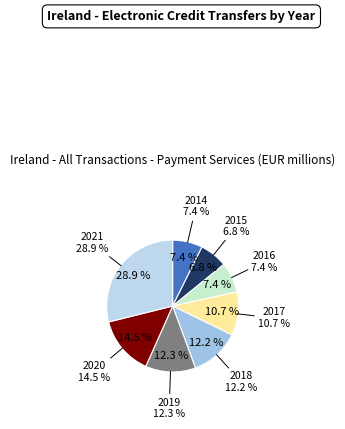

To the nearest percent, what is the difference between the 2015 and 2019 slice percentages?

6%